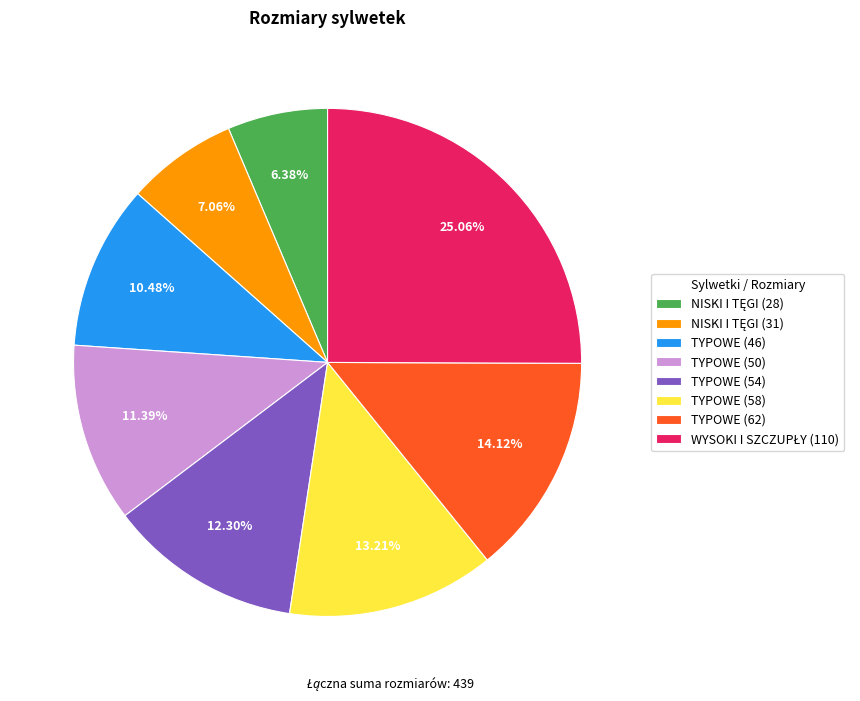

Between TYPOWE (50) and TYPOWE (54), which is larger?

TYPOWE (54)